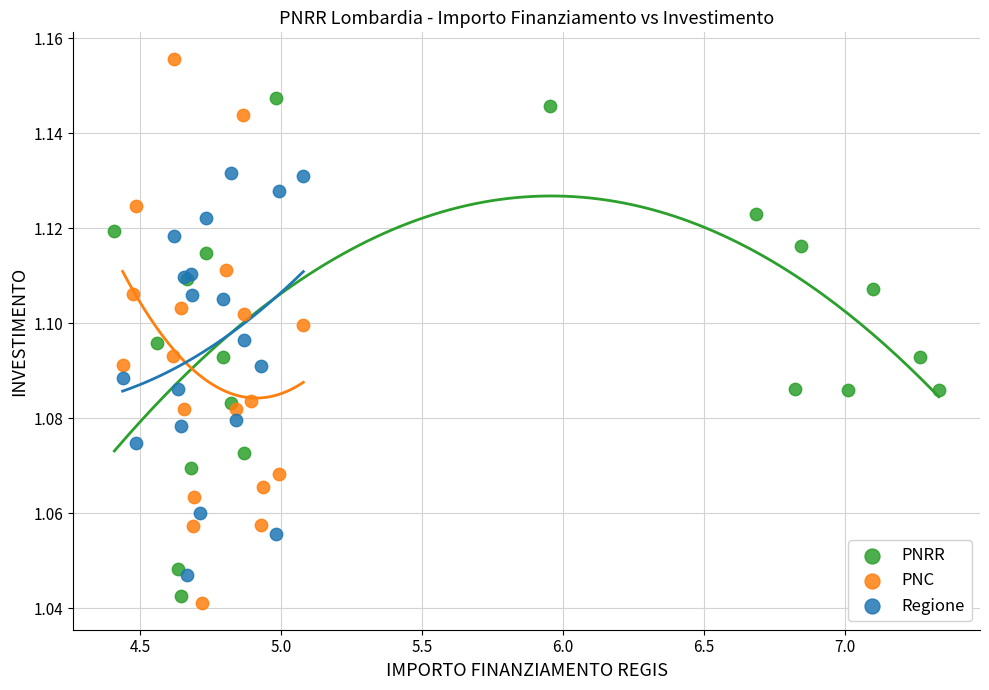

Which series contains the highest Y value?

PNC